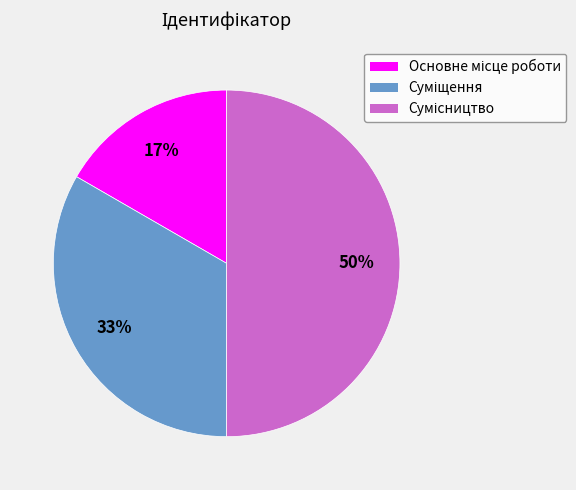

To the nearest percent, what is the difference between the largest and smallest slice percentages?

33%